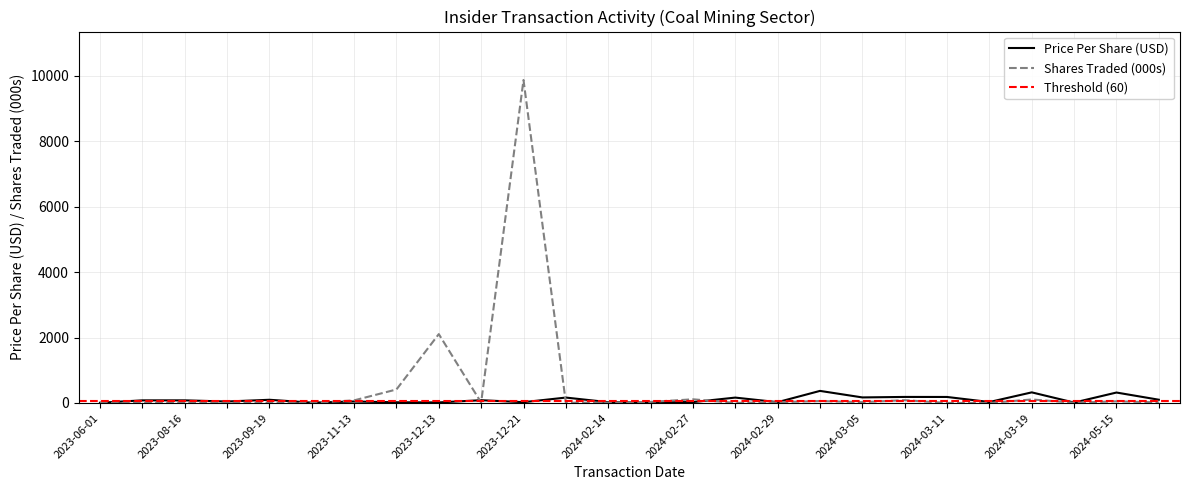

What is the maximum value for Shares Traded (000s)?

9870.0